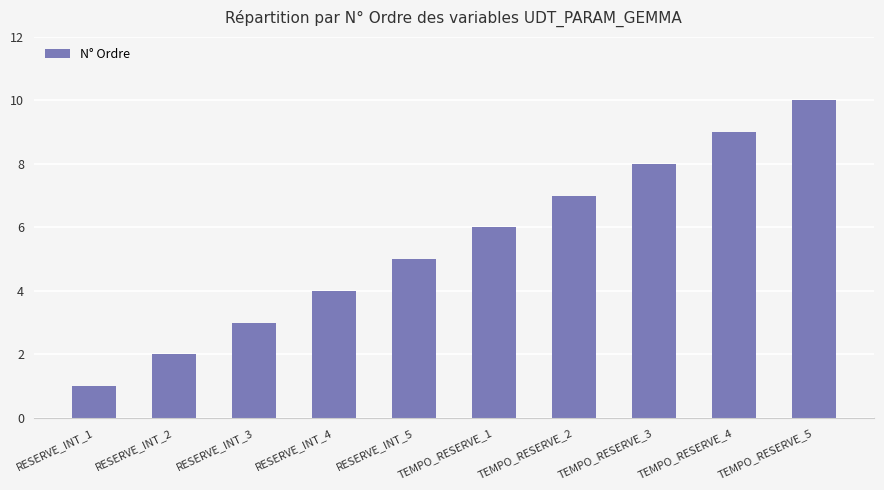

What is the average value?

6